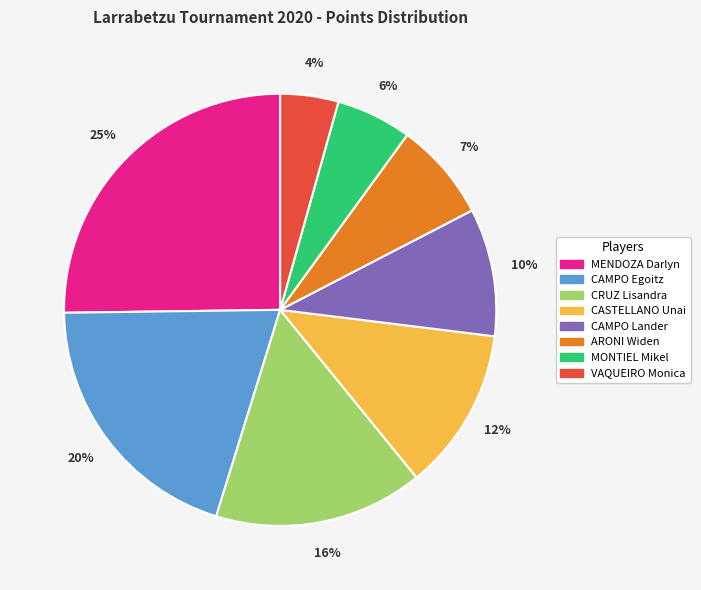

Is the sum of CAMPO Lander and MONTIEL Mikel greater than half?

No